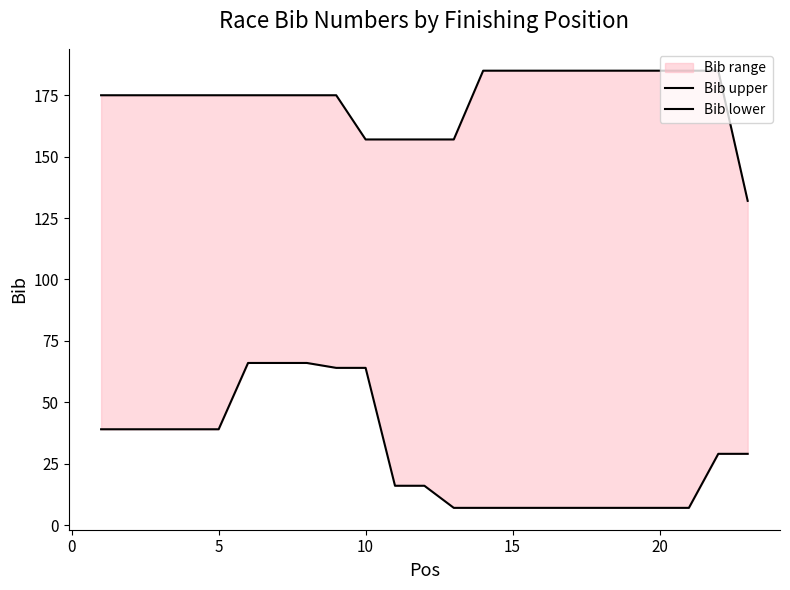

True or false: Bib upper has more than 2 points higher than both neighbors.

False